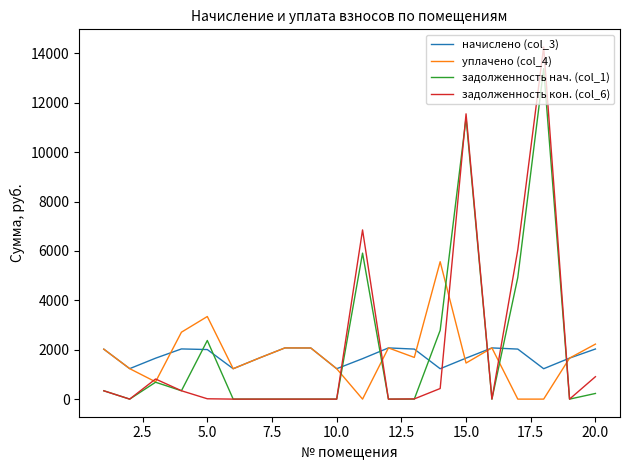

How many categories are shown in the chart?

20